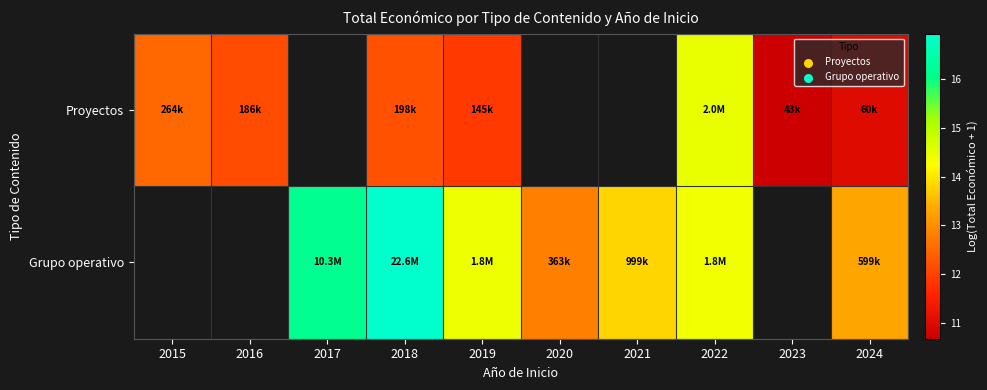

The Grupo operativo series shows 6.6 at 2024. True or false?

False